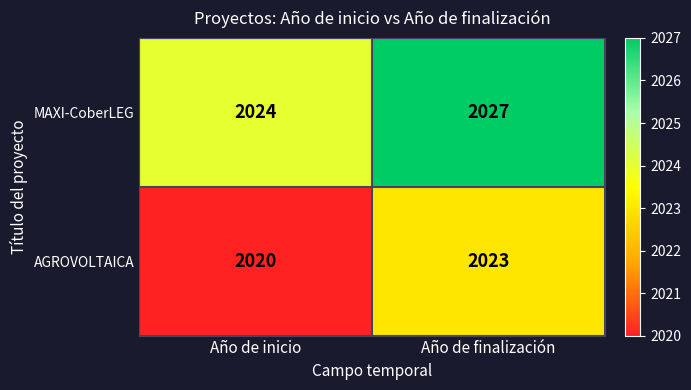

What is the difference between the maximum and minimum values in the MAXI-CoberLEG series?

3